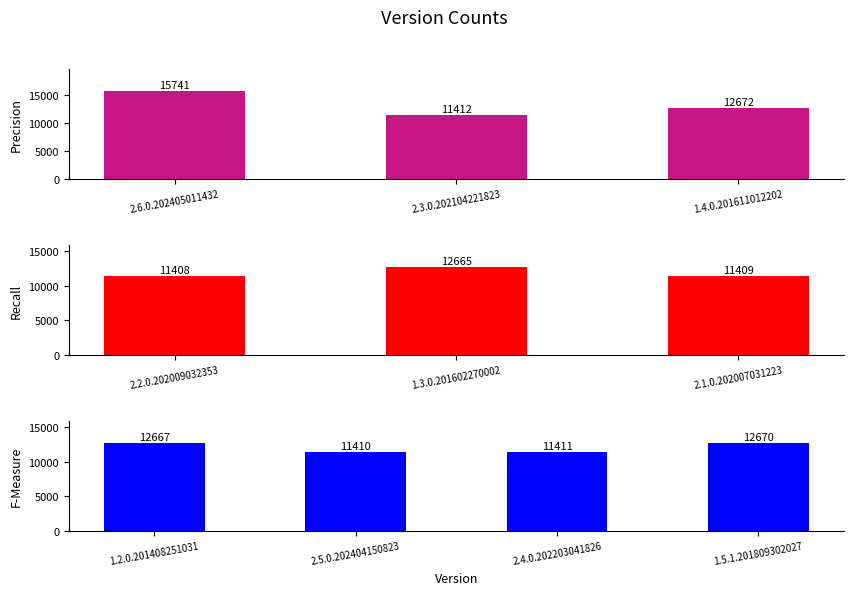

Reading left to right, list all the values displayed in this chart.

2.6.0.202405011432=15741	2.3.0.202104221823=11412	1.4.0.201611012202=12672	2.2.0.202009032353=11408	1.3.0.201602270002=12665	2.1.0.202007031223=11409	1.2.0.201408251031=12667	2.5.0.202404150823=11410	2.4.0.202203041826=11411	1.5.1.201809302027=12670